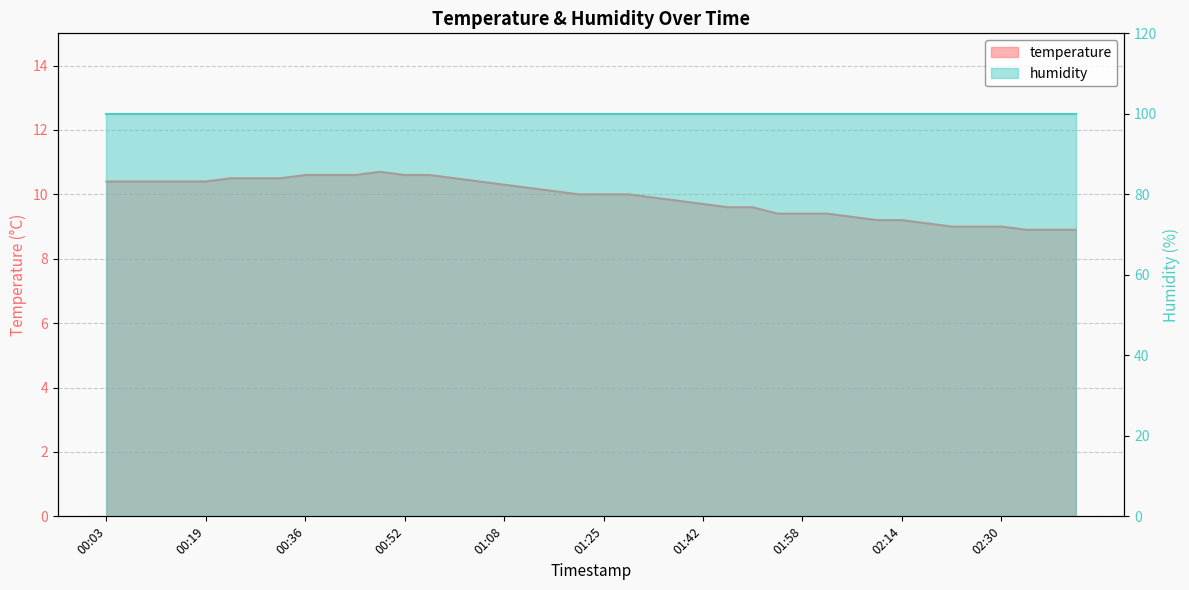

At which category does the chart reach its peak across all series?

00:48